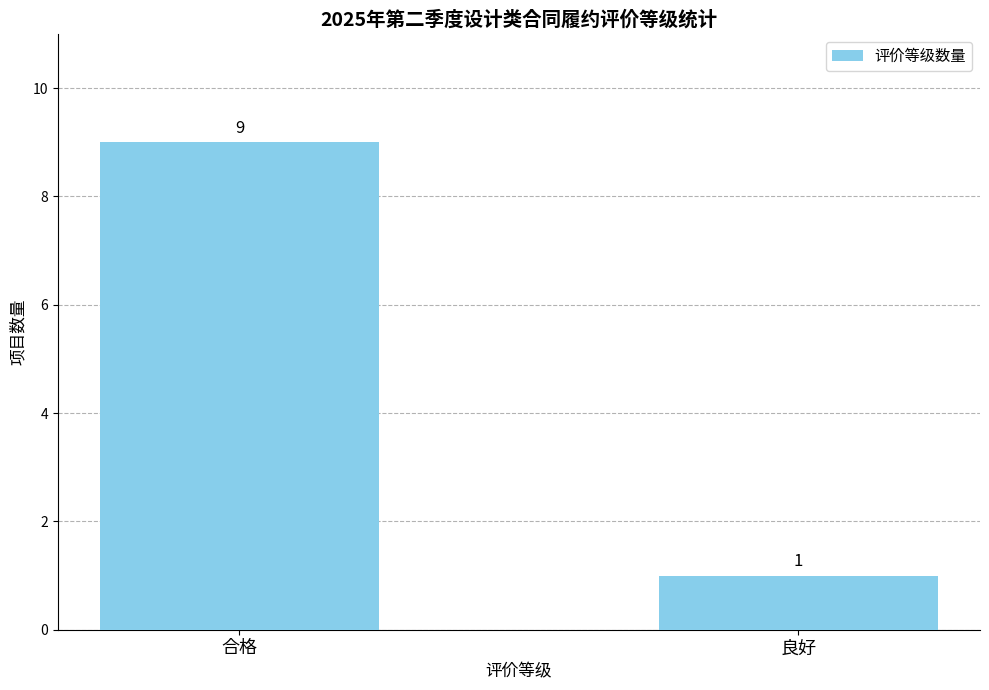

What is the sum of all values?

10